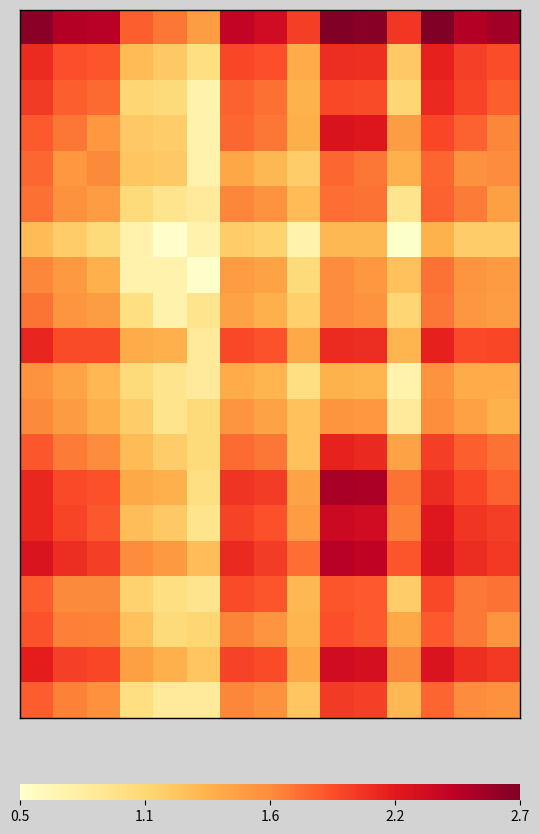

How many data points does each series have?

15